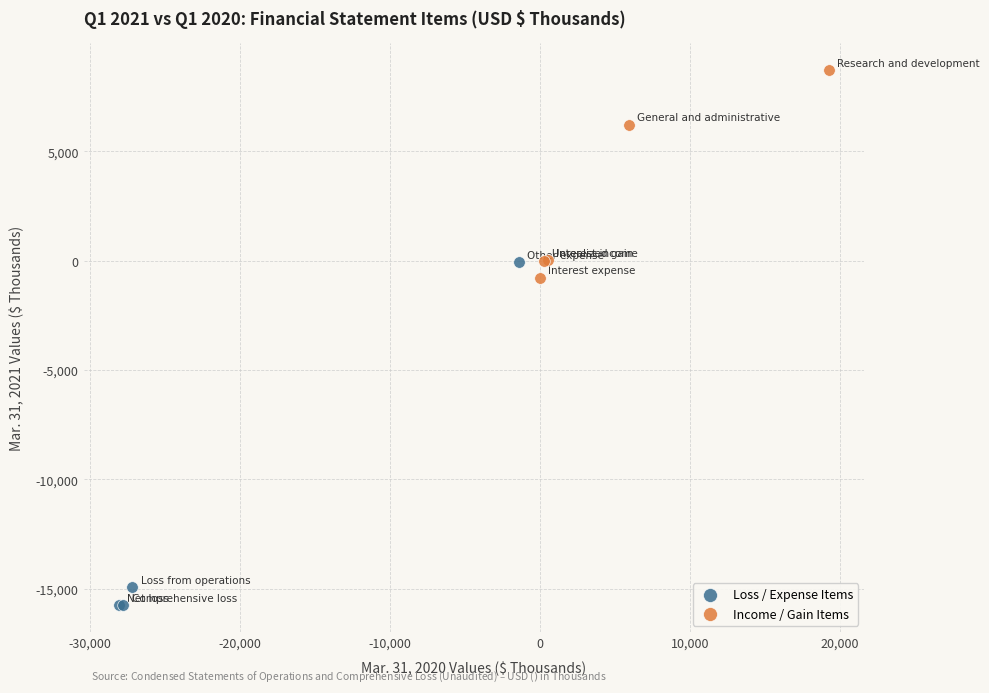

Which series has the largest Y range (max minus min)?

Loss / Expense Items